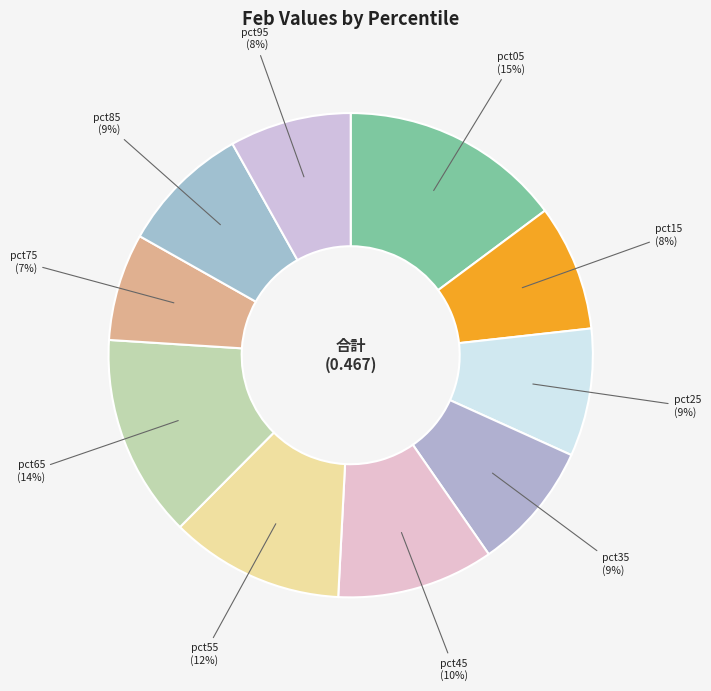

Is pct05 the majority of the pie?

No